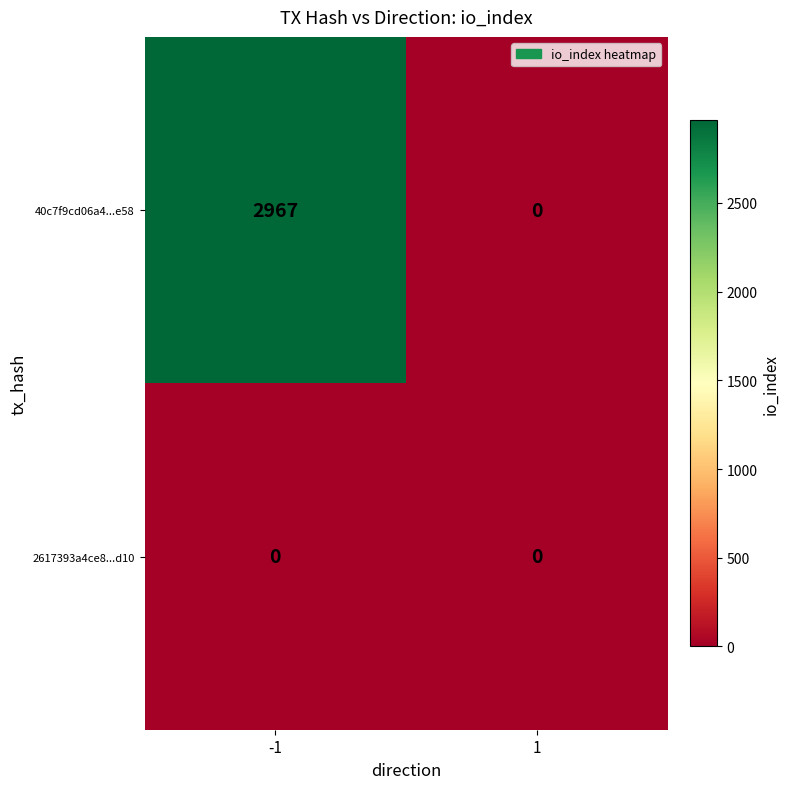

Is it true that 40c7f9cd06a4...e58 equals 4291 at -1?

False